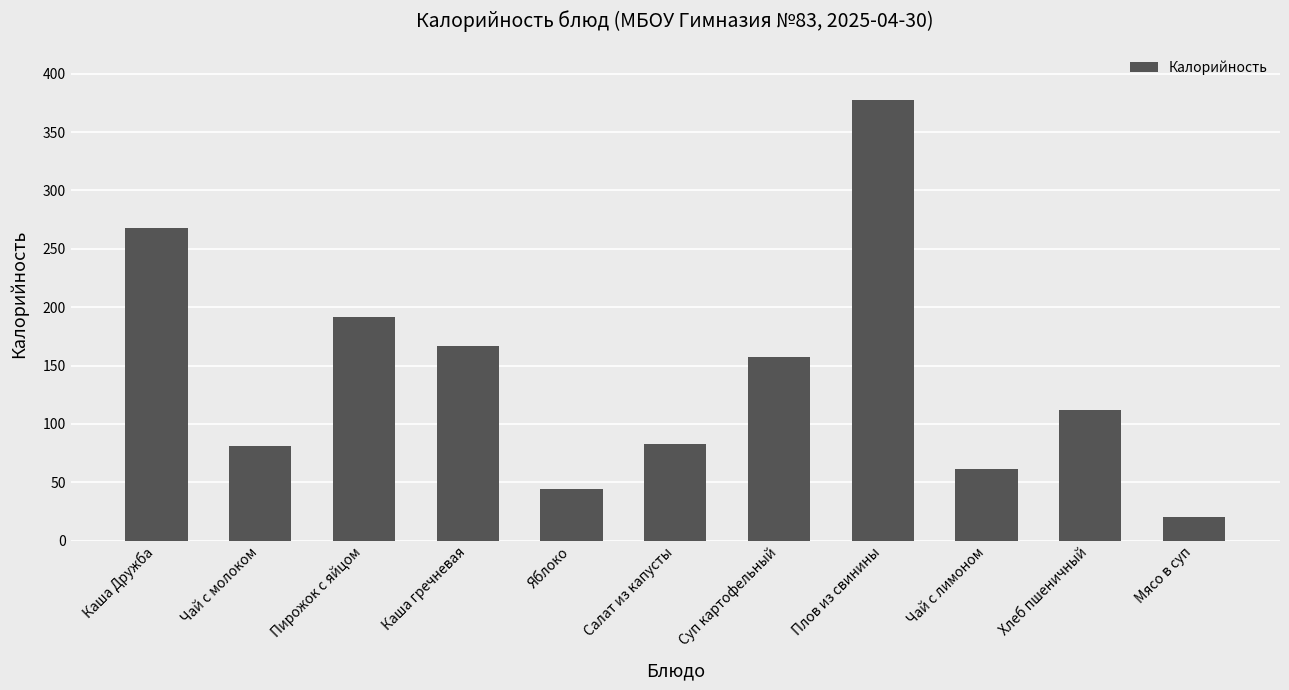

What is the average value?

142.0